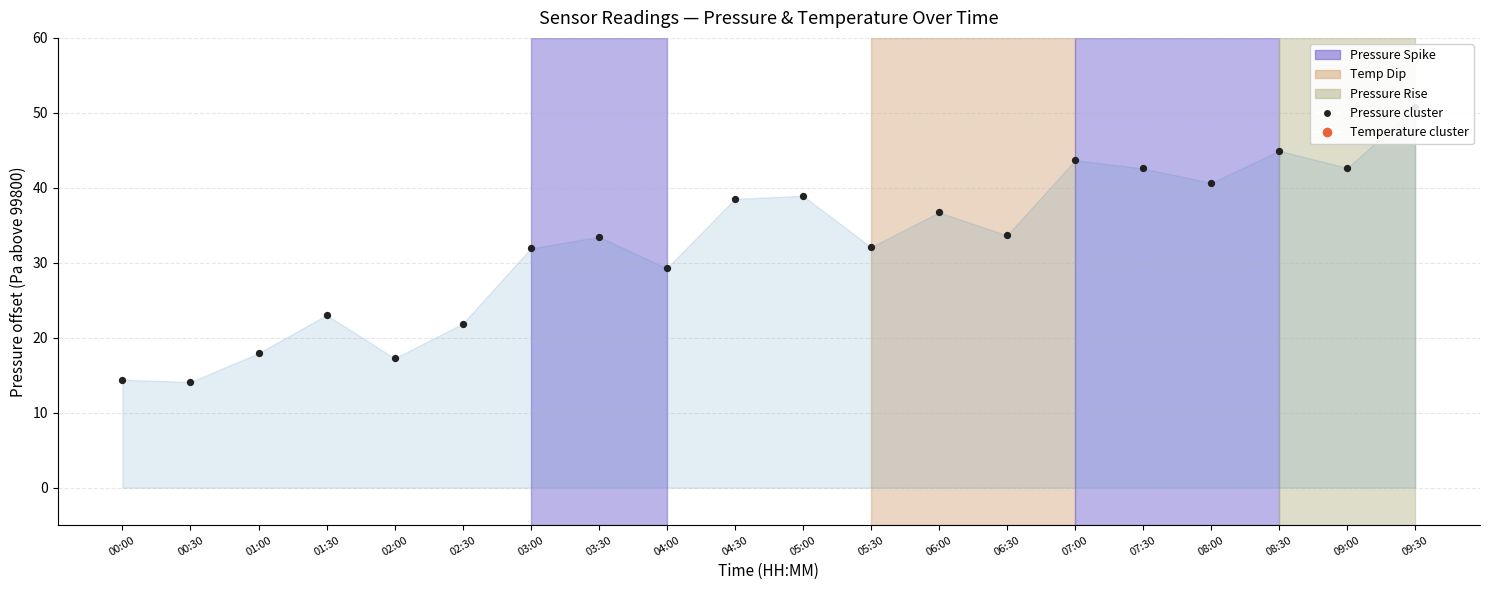

Between 02:00 and 06:00, which is larger?

06:00